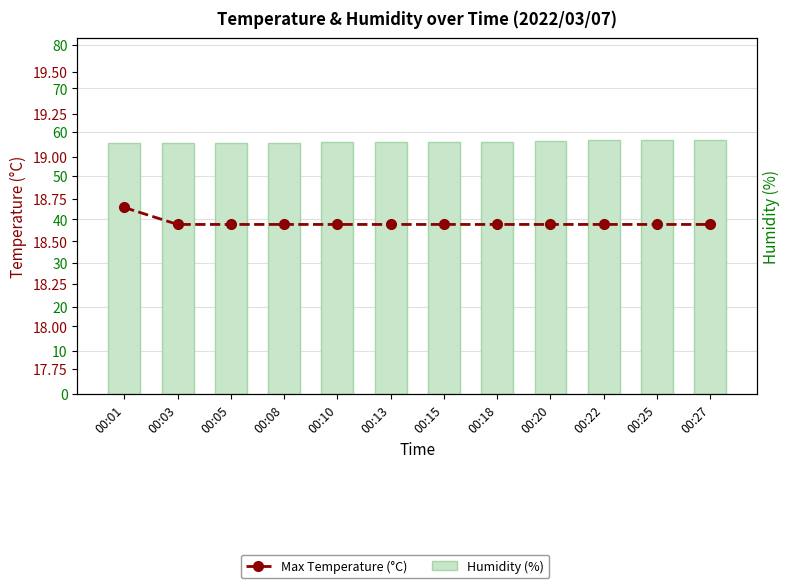

What are all the series names shown in the legend?

Humidity (%), Max Temperature (°C)